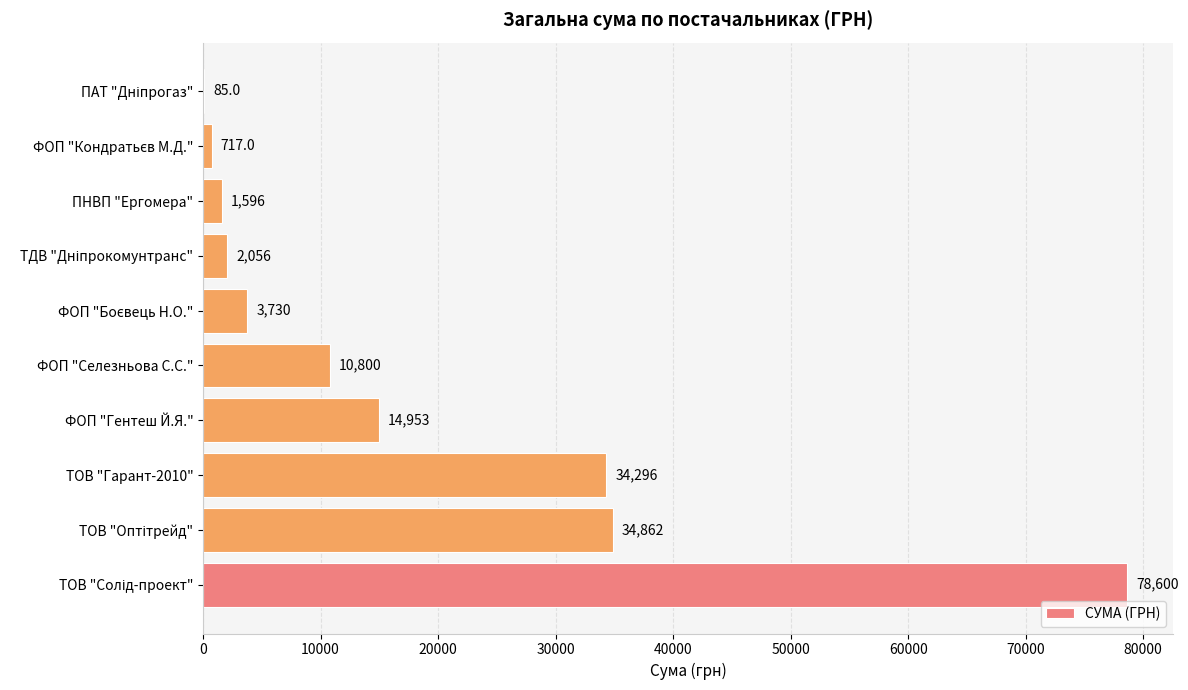

How many data points does each series have?

10